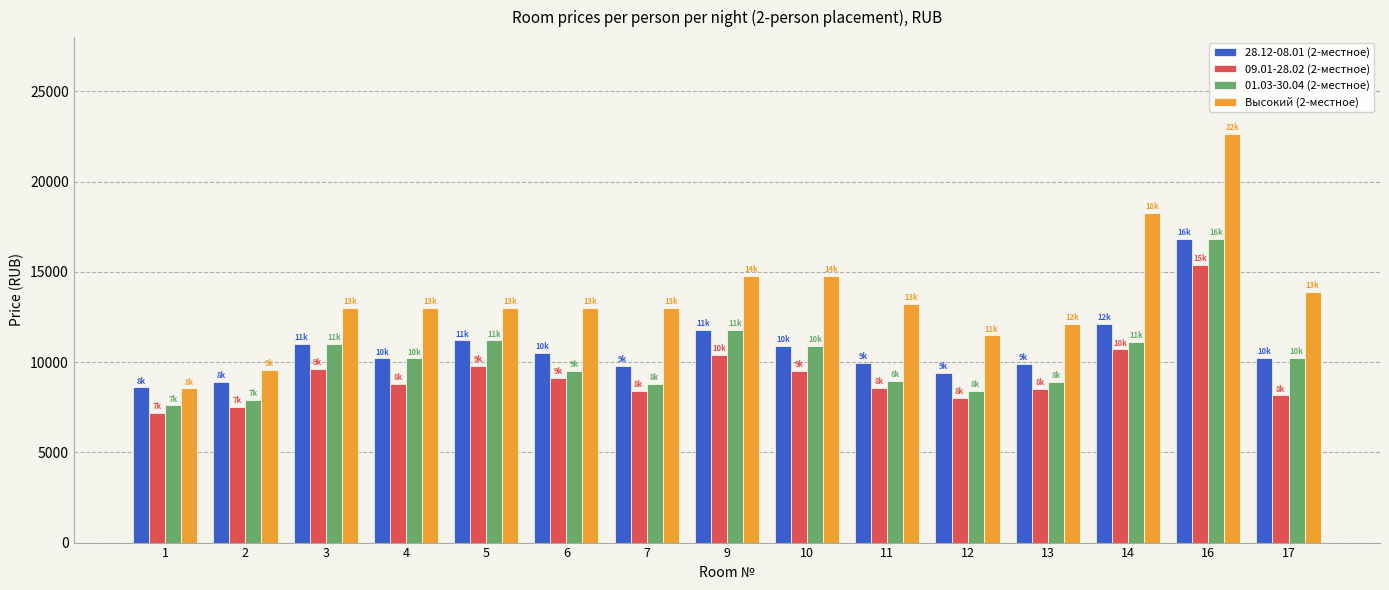

What are all the series names shown in the legend?

28.12-08.01 (2-местное), 09.01-28.02 (2-местное), 01.03-30.04 (2-местное), Высокий (2-местное)